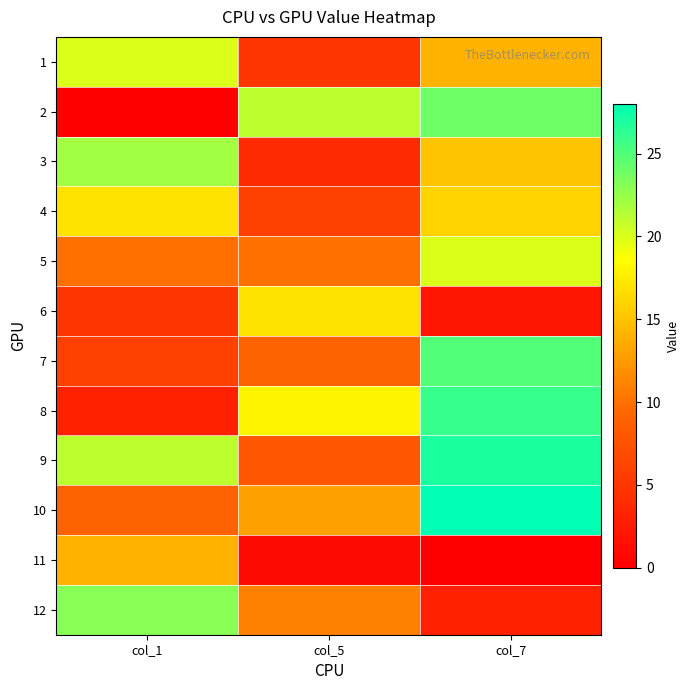

What is the spread (max minus min) of values at col_7?

28